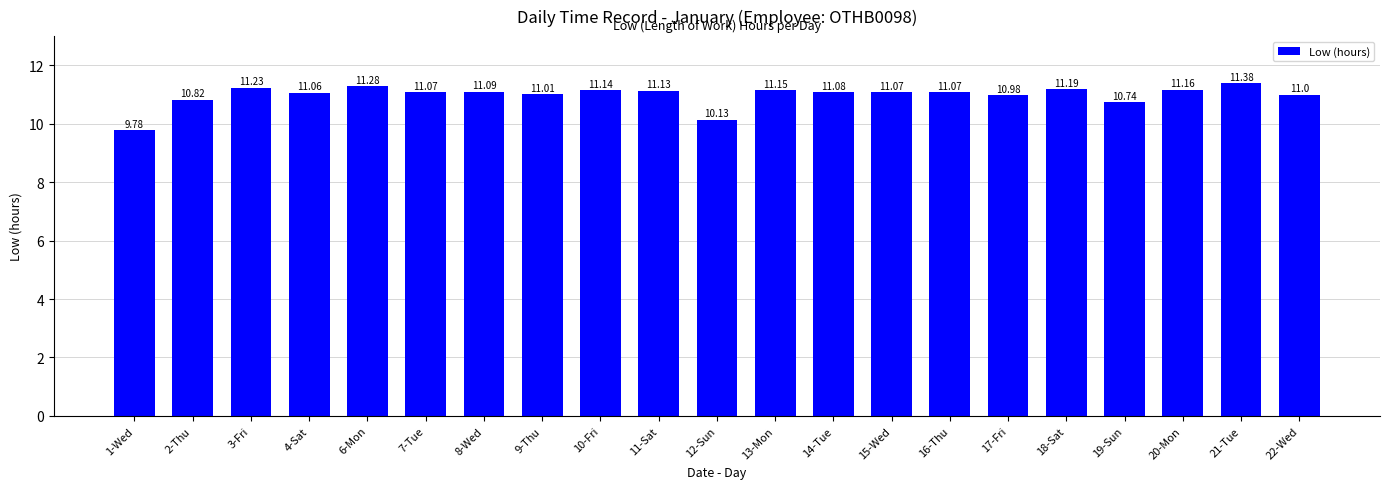

Between 6-Mon and 13-Mon, which is larger?

6-Mon